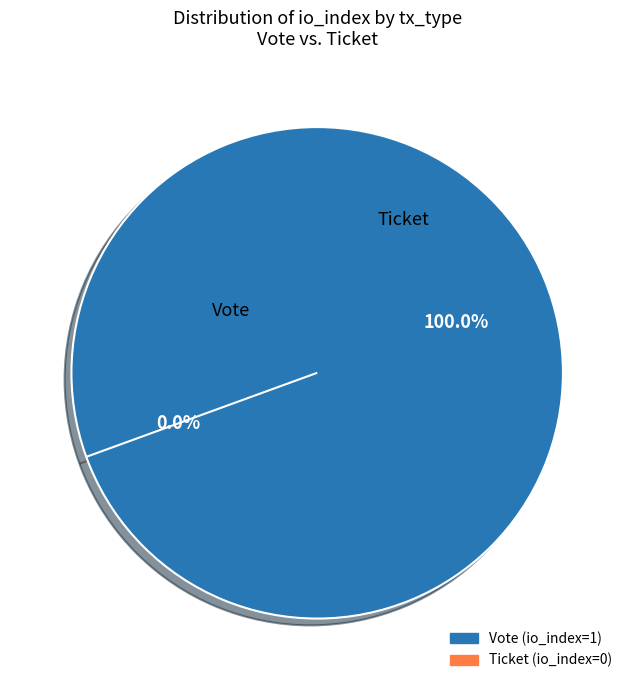

To the nearest percent, what is the difference between the largest and smallest slice percentages?

100%